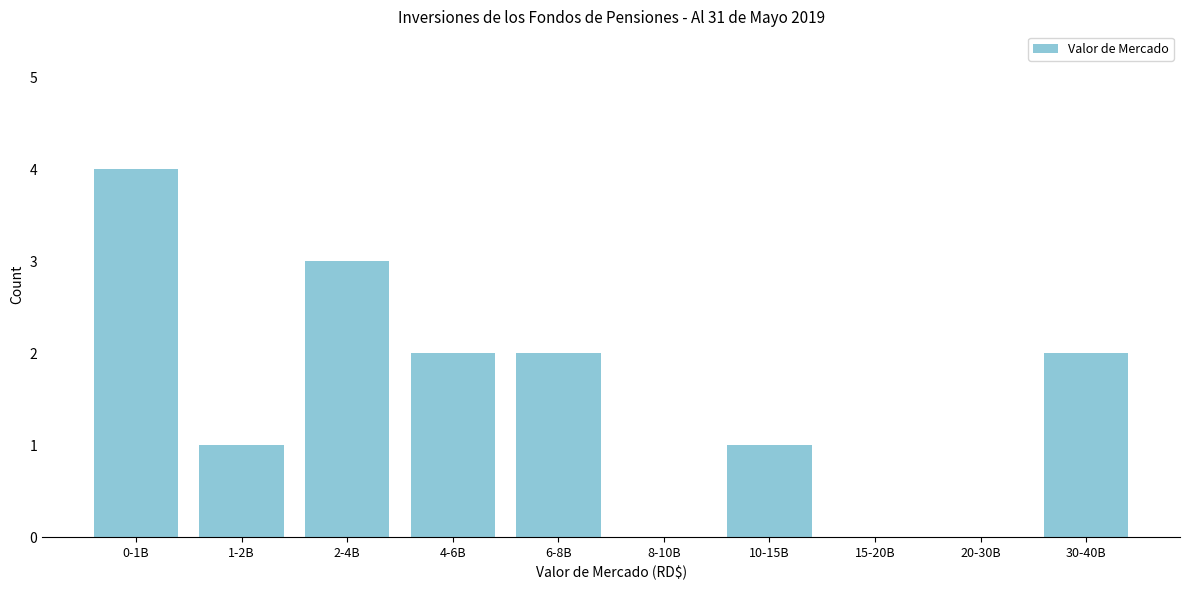

Reading right to left, list all the values displayed in this chart.

30-40B=2	20-30B=0	15-20B=0	10-15B=1	8-10B=0	6-8B=2	4-6B=2	2-4B=3	1-2B=1	0-1B=4